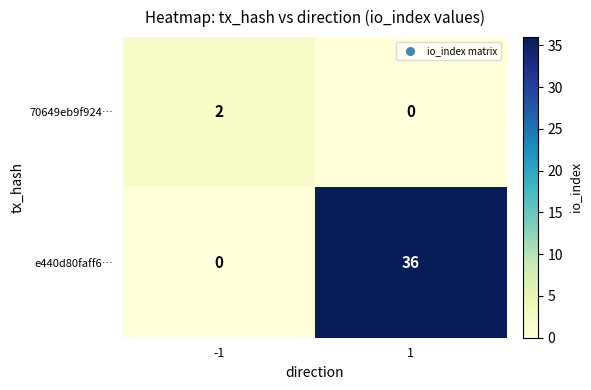

The 70649eb9f924… series shows 3 at -1. True or false?

False